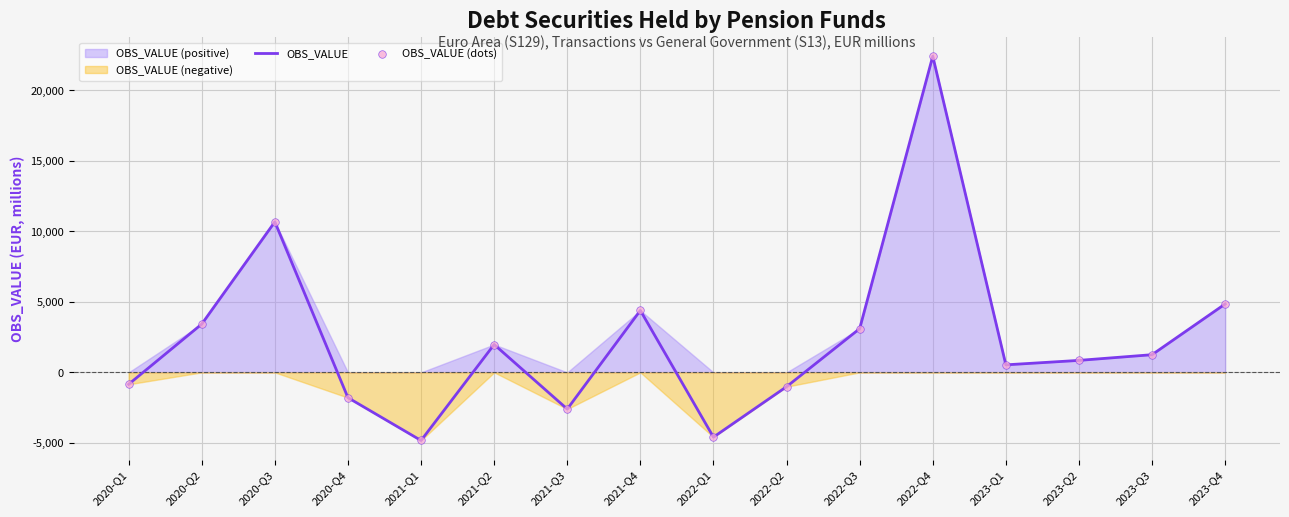

Which series reaches the maximum Y coordinate?

OBS_VALUE